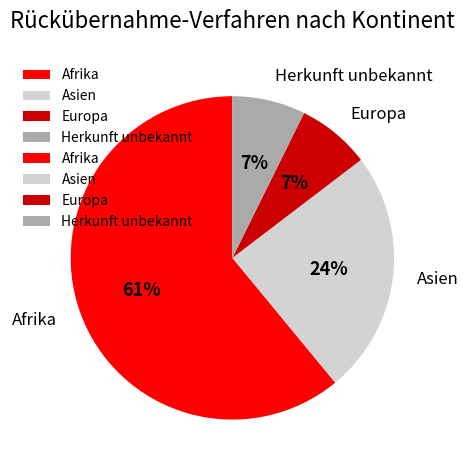

How many segments does this pie chart have?

4